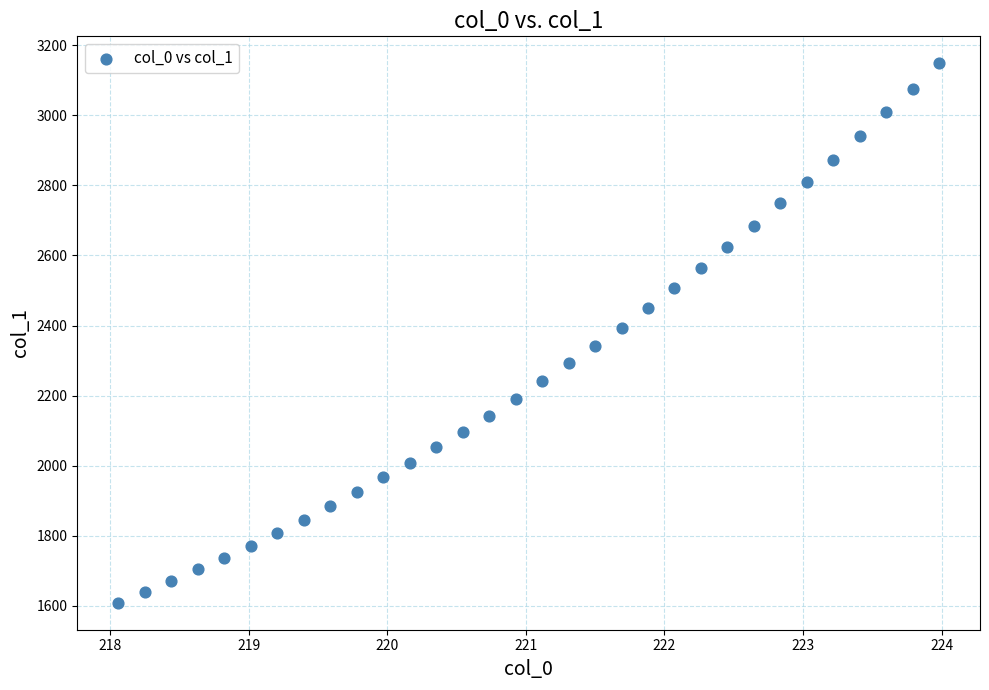

What is the range of X values (max minus min)?

5.9